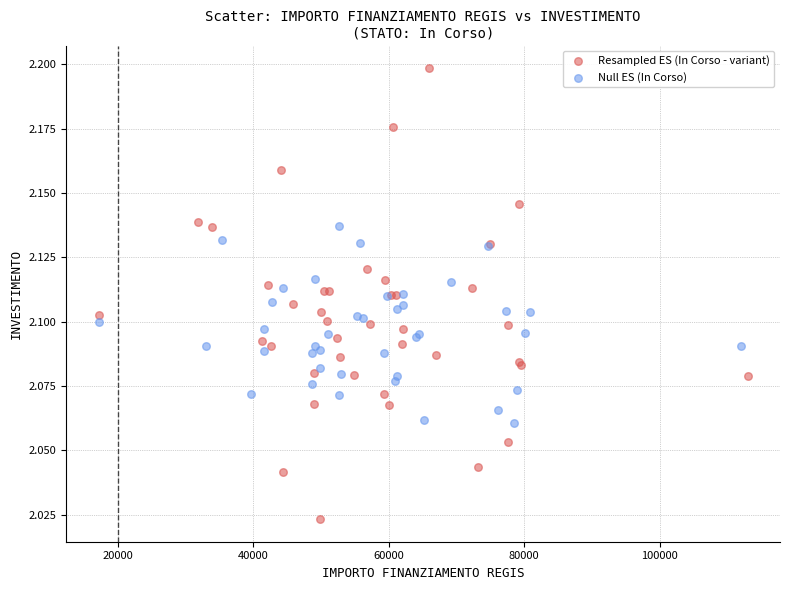

Which series has the largest Y range (max minus min)?

Resampled ES (In Corso - variant)